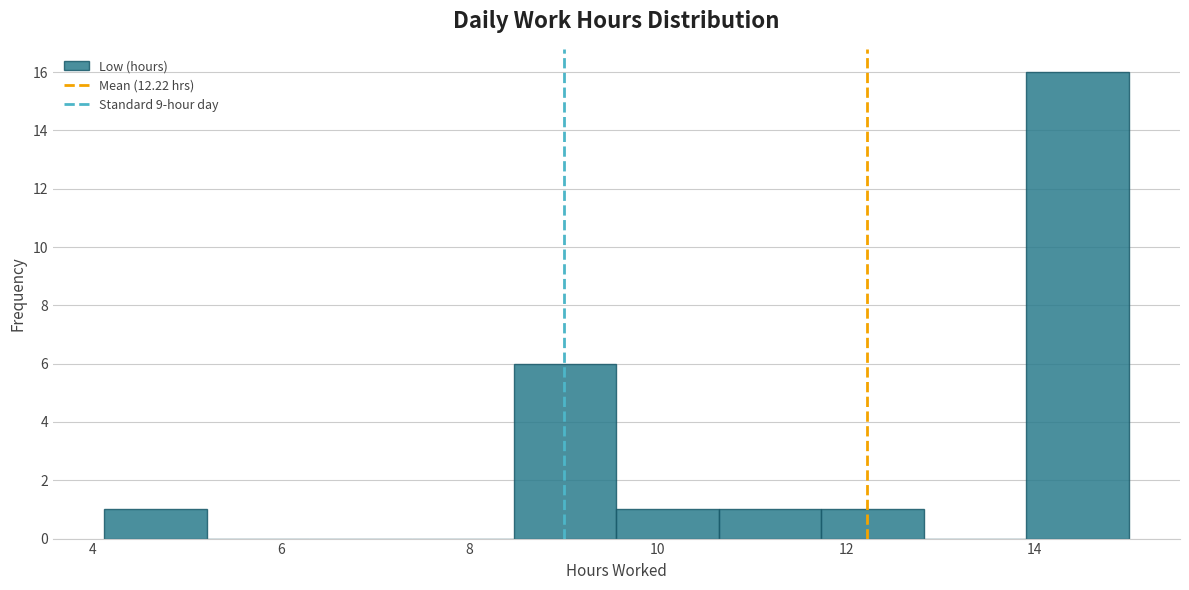

Reading left to right, list every bar in this chart as the range it spans on the x-axis followed by its height. Neither the bar edges nor the heights are printed on the chart, so give them approximately, as read against the axes.

4.2 to 5.2: 1
5.2 to 6.2: 0
6.2 to 7.4: 0
7.4 to 8.4: 0
8.4 to 9.6: 6
9.6 to 10.6: 1
10.6 to 11.8: 1
11.8 to 12.8: 1
12.8 to 14.0: 0
14.0 to 15.0: 16